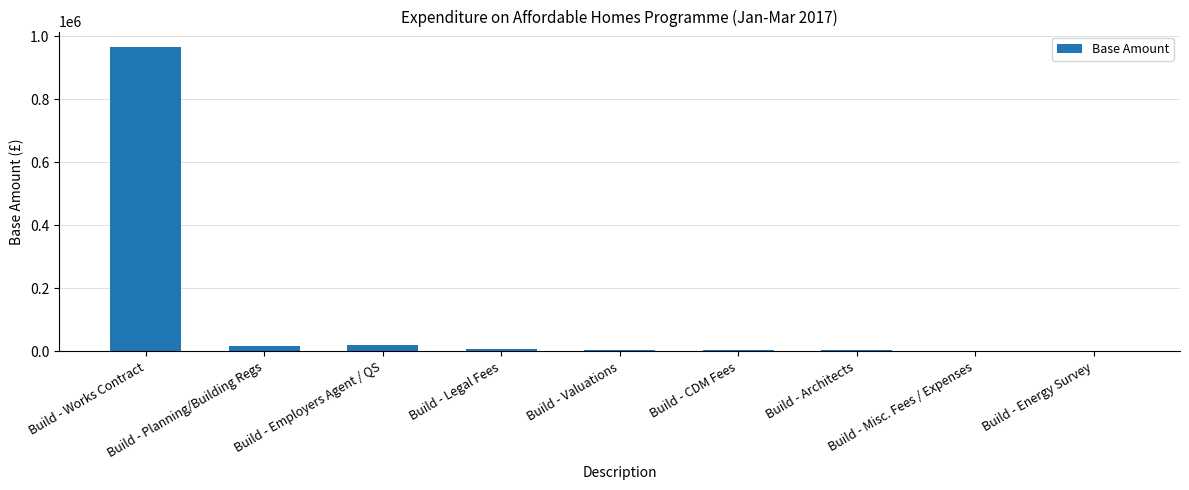

What is the maximum value shown in the chart?

966407